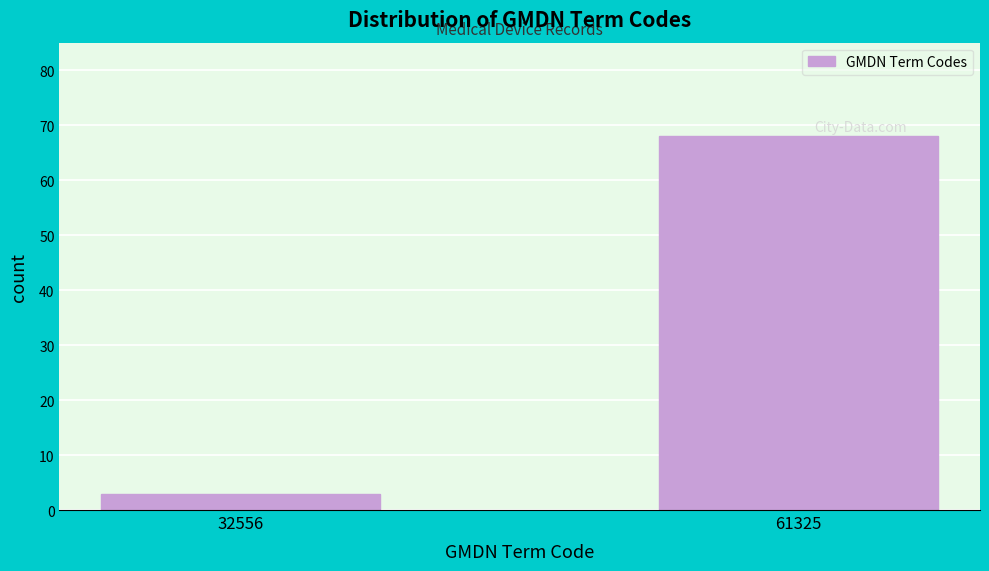

Reading left to right, list all the values displayed in this chart.

3	68